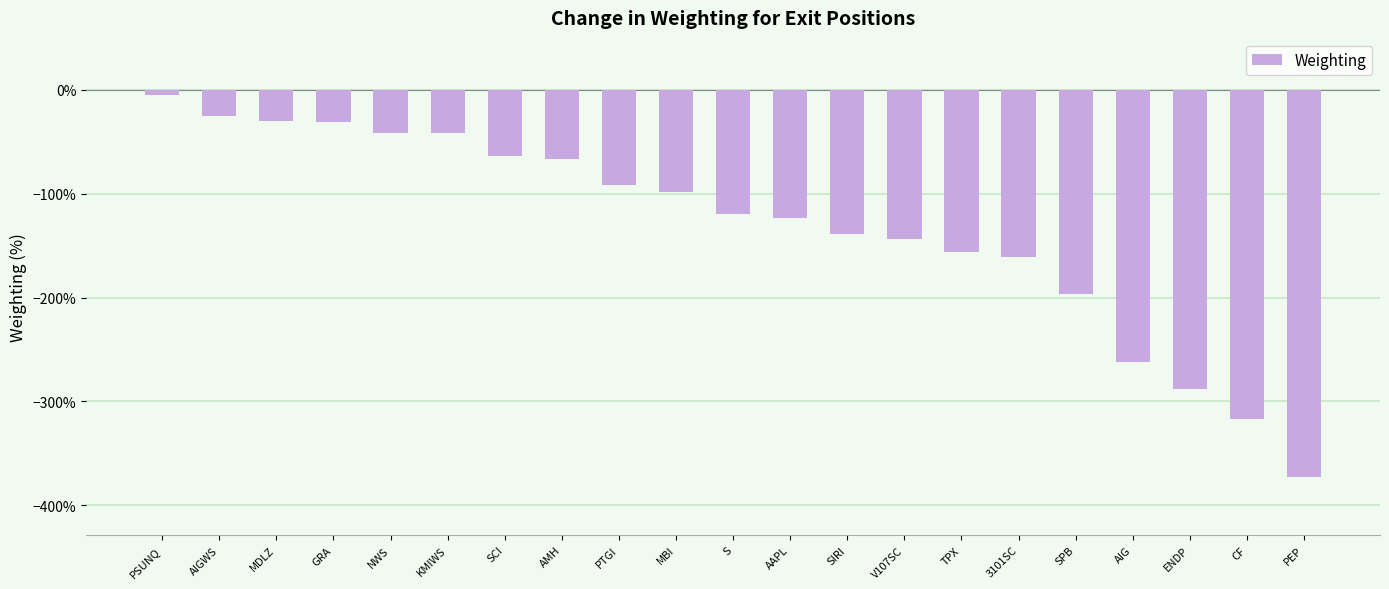

Are the bars horizontal?

No